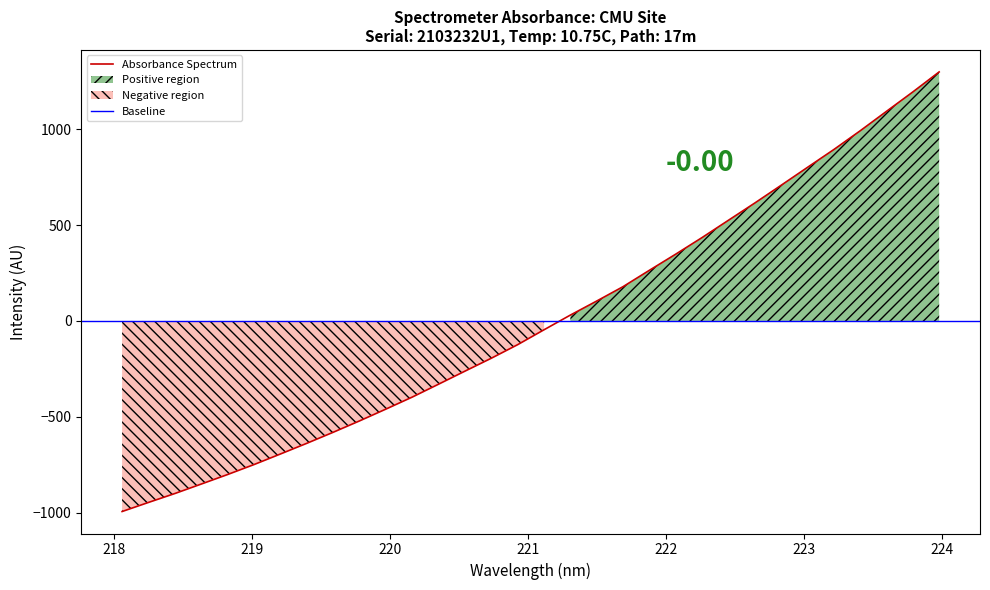

True or false: there are more than 1 points higher than both neighbors.

False